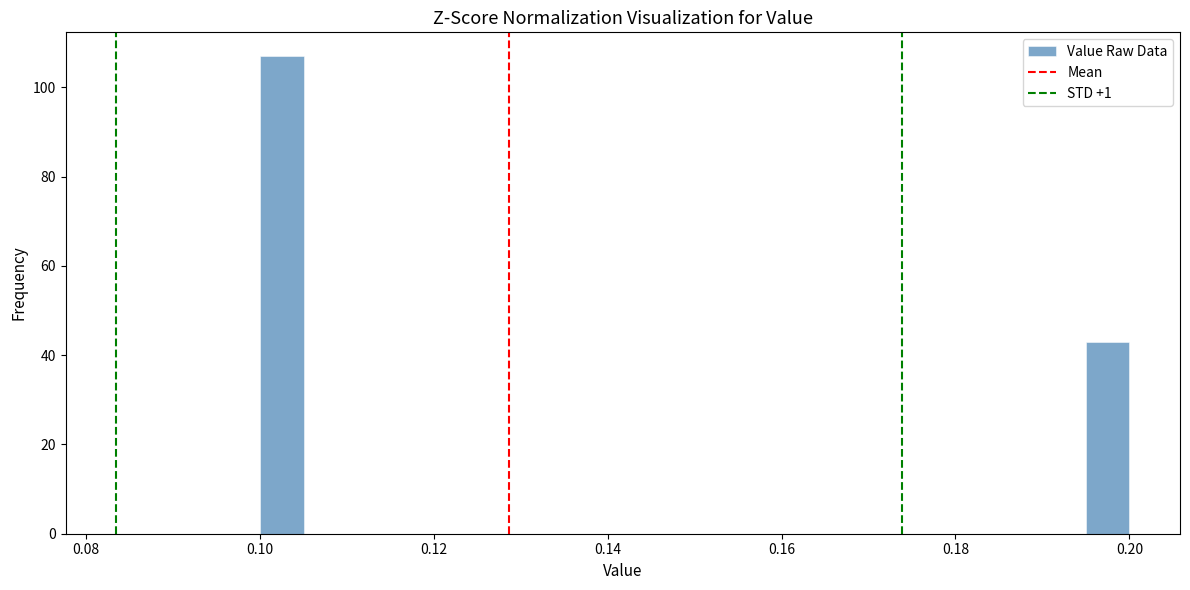

Read against the x-axis, roughly where is the centre of the tallest bar?

0.102